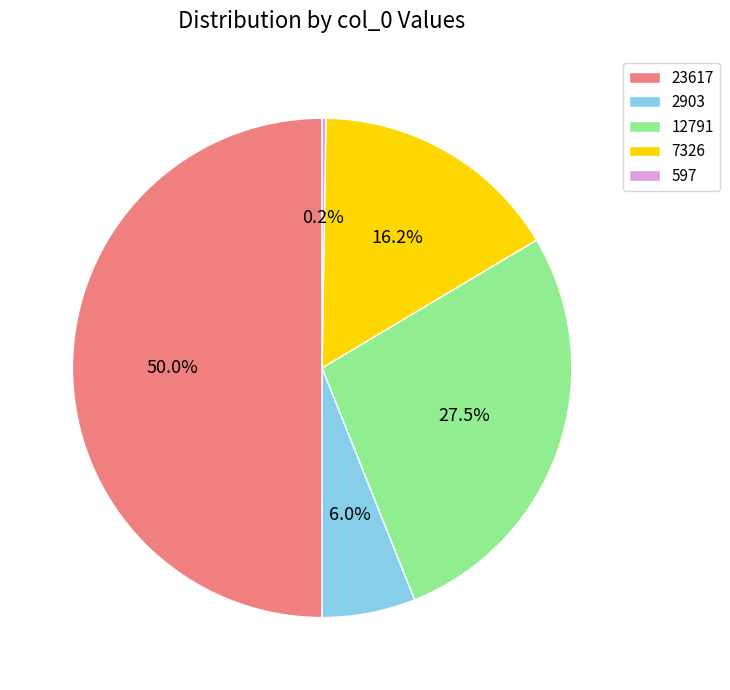

Approximately how many times larger is the value at 23617 compared to 12791?

1.8